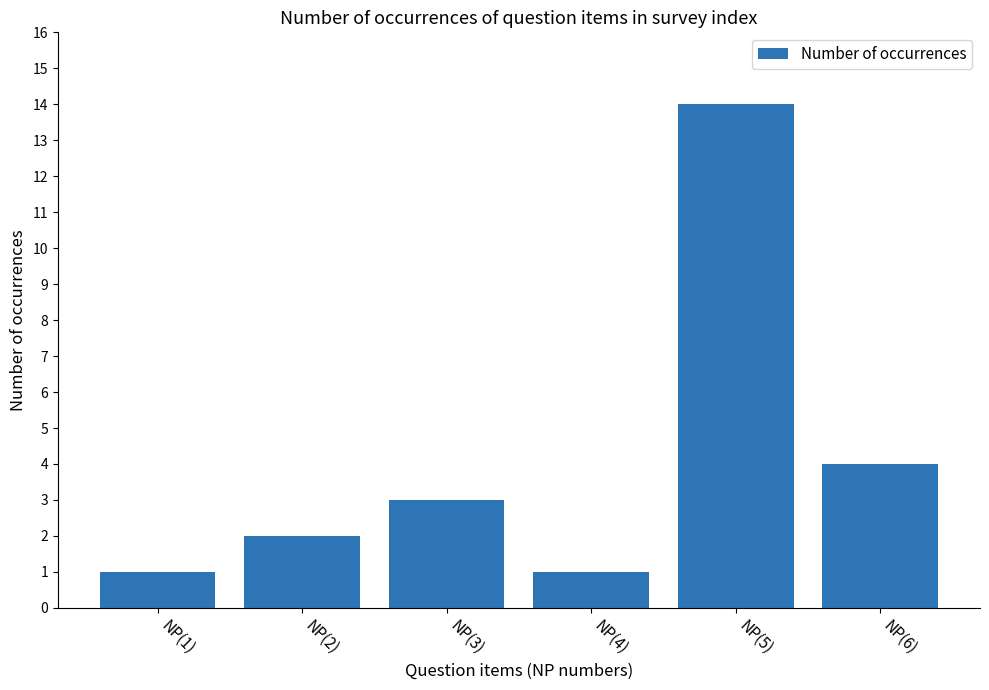

What is the change in value from NP(2) to NP(6)?

+2